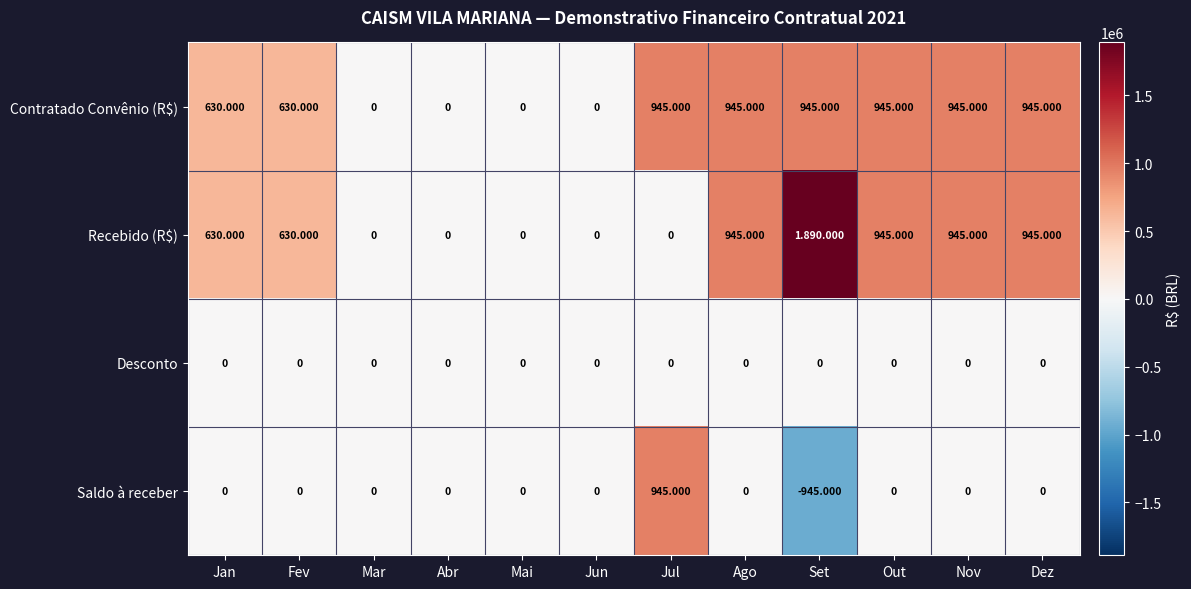

Which series has the largest range (max minus min)?

Recebido (R$)